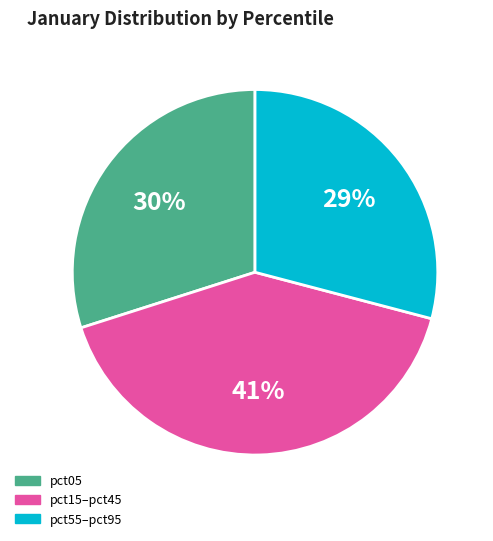

Approximately how many times larger is the value at pct55–pct95 compared to pct15–pct45?

0.7